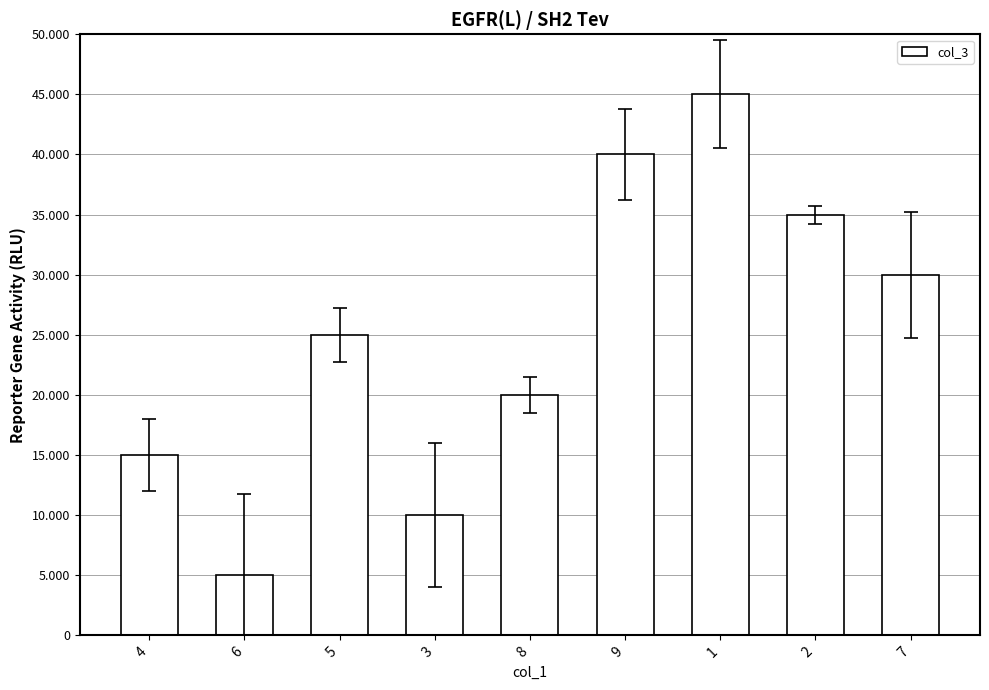

Does the chart contain any negative values?

No